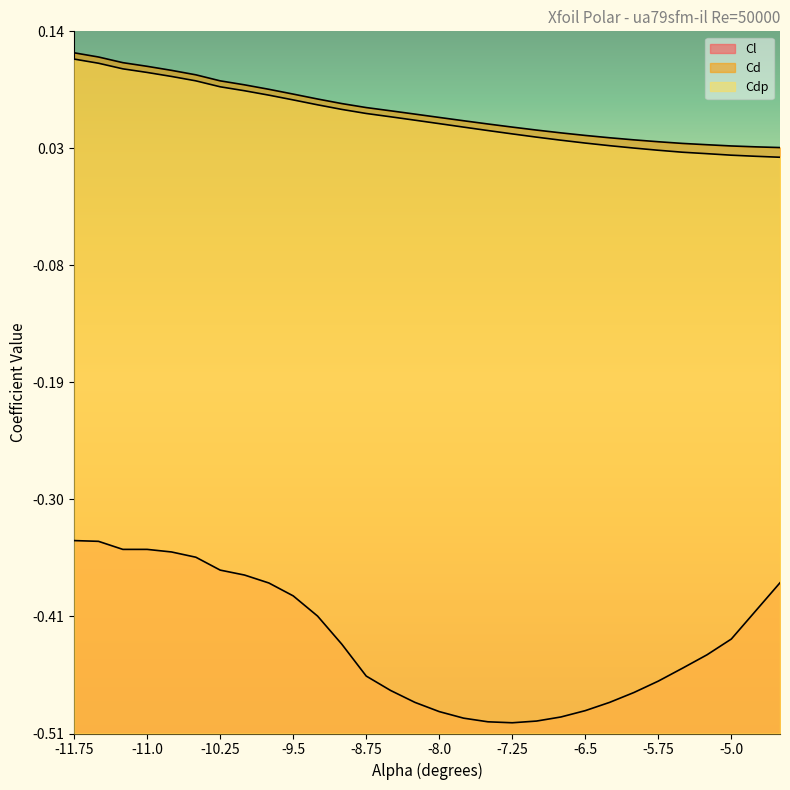

What position from the right is -10.0?

23